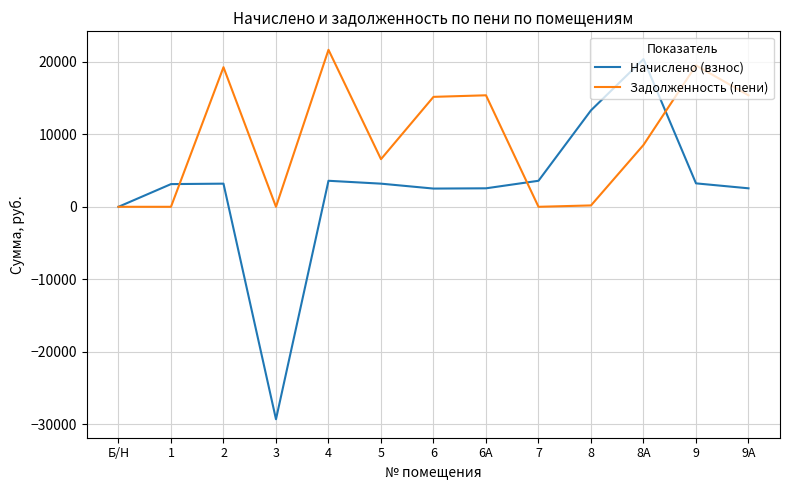

True or false: Задолженность (пени) has more than 2 points higher than both neighbors.

True